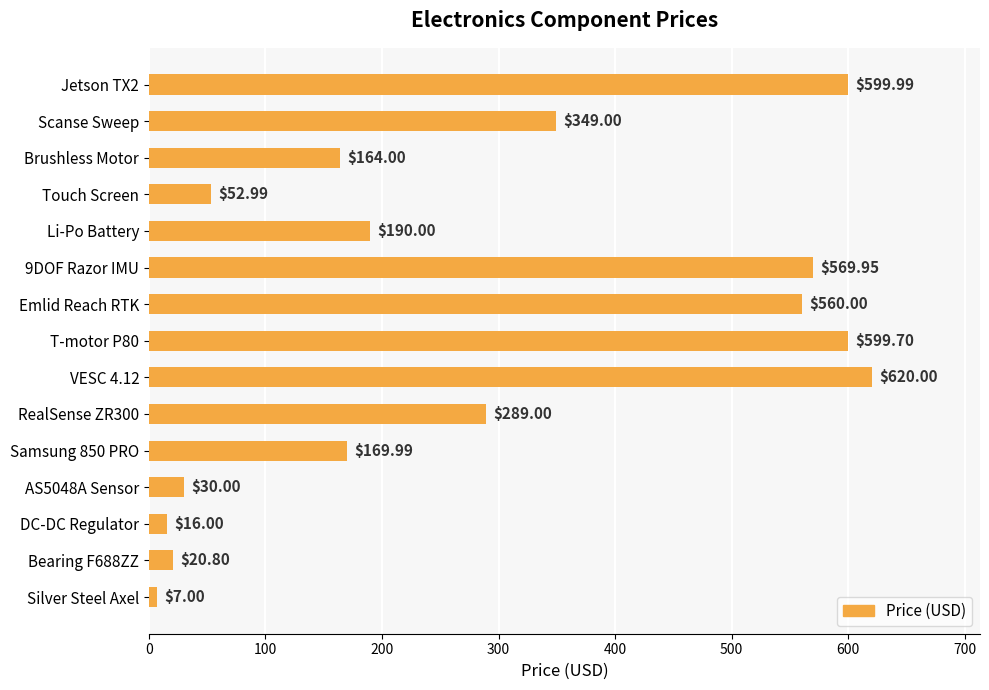

Rank the categories by value from highest to lowest.

VESC 4.12, Jetson TX2, T-motor P80, 9DOF Razor IMU, Emlid Reach RTK, Scanse Sweep, RealSense ZR300, Li-Po Battery, Samsung 850 PRO, Brushless Motor, Touch Screen, AS5048A Sensor, Bearing F688ZZ, DC-DC Regulator, Silver Steel Axel